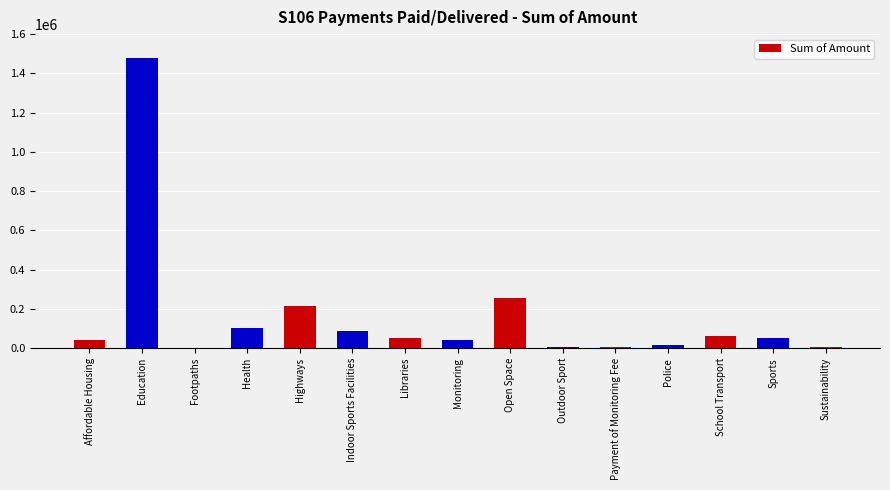

Where does the data first go above 50479?

Education